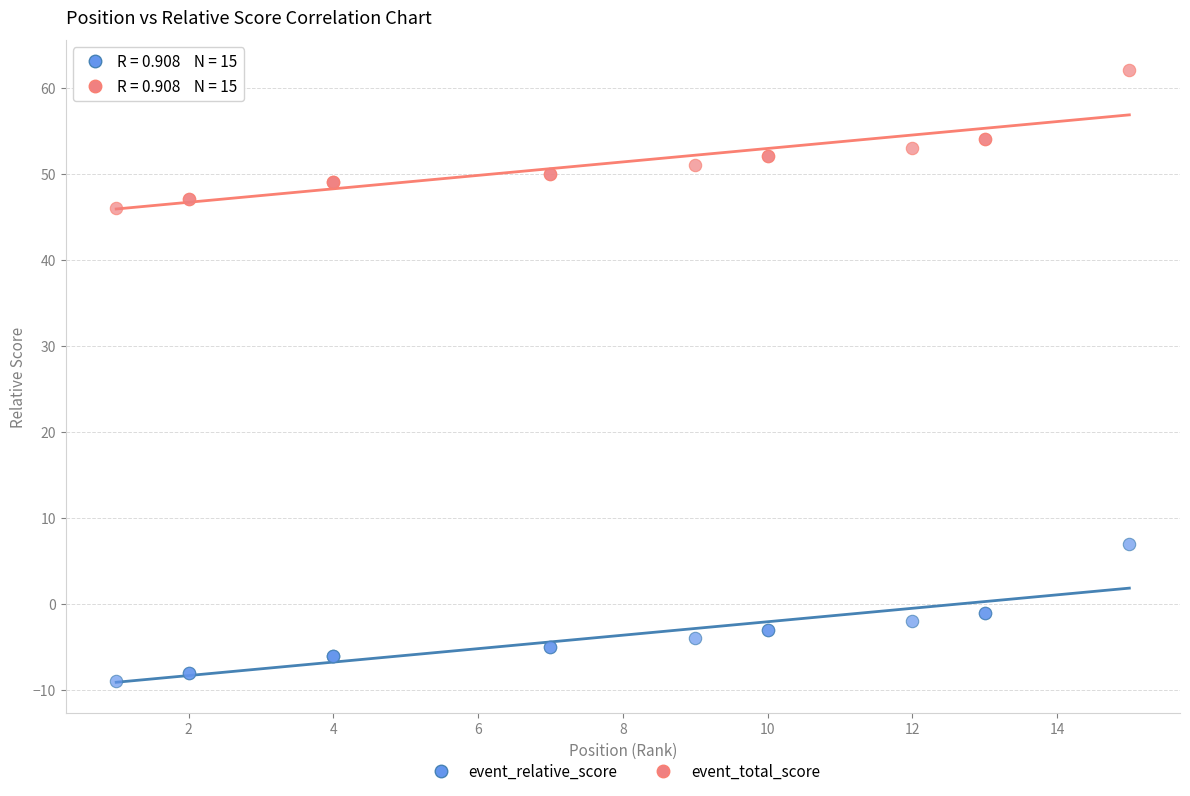

Across all series, what Y value is closest to 26?

7